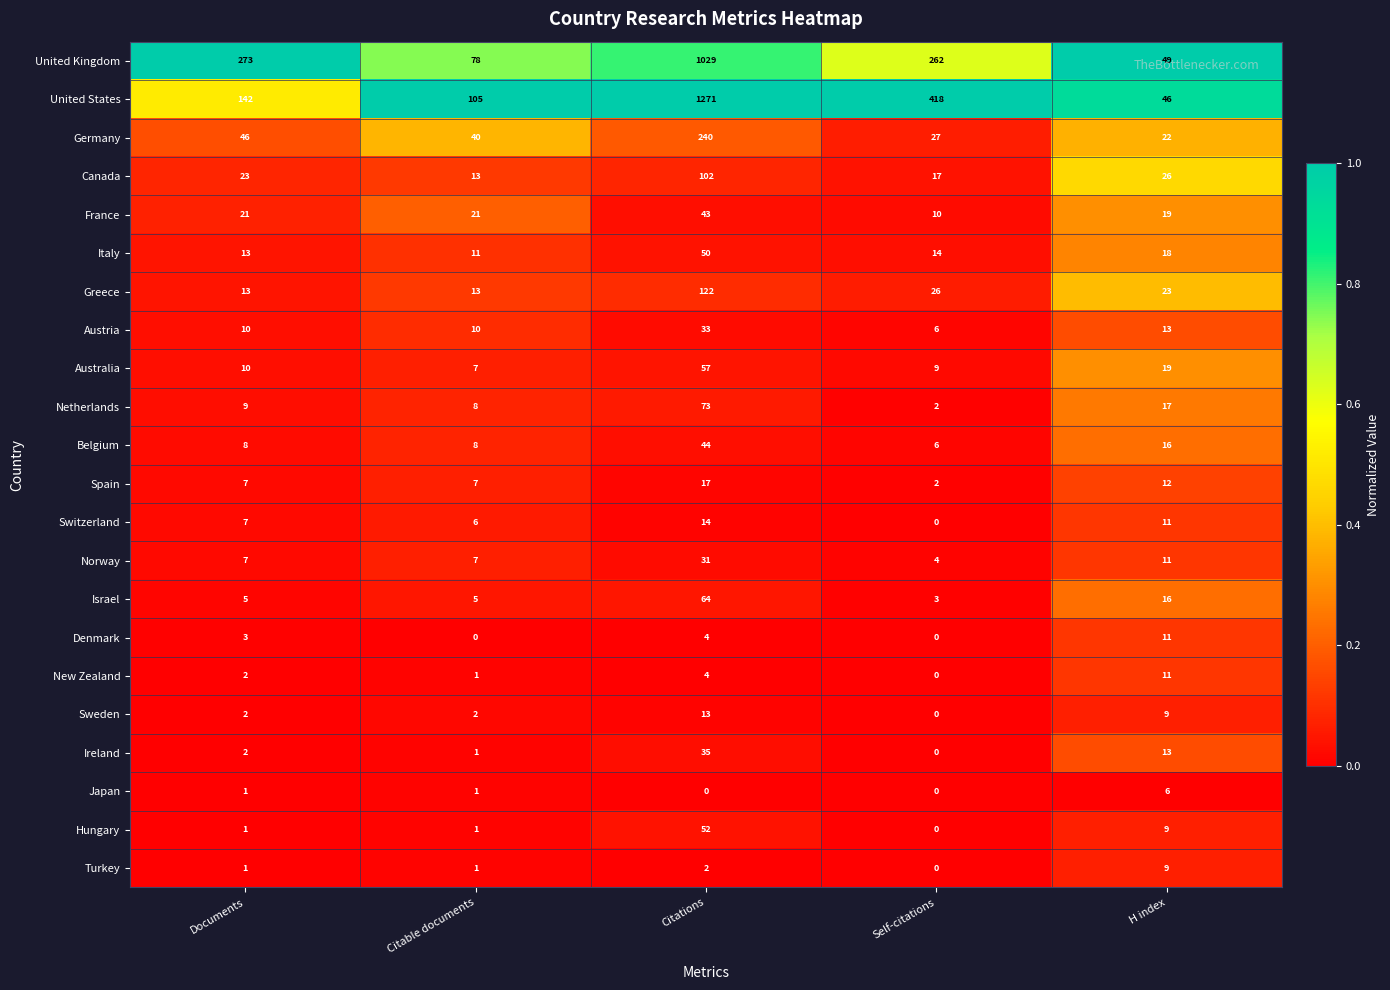

The Japan series shows 0 at Citable documents. True or false?

False